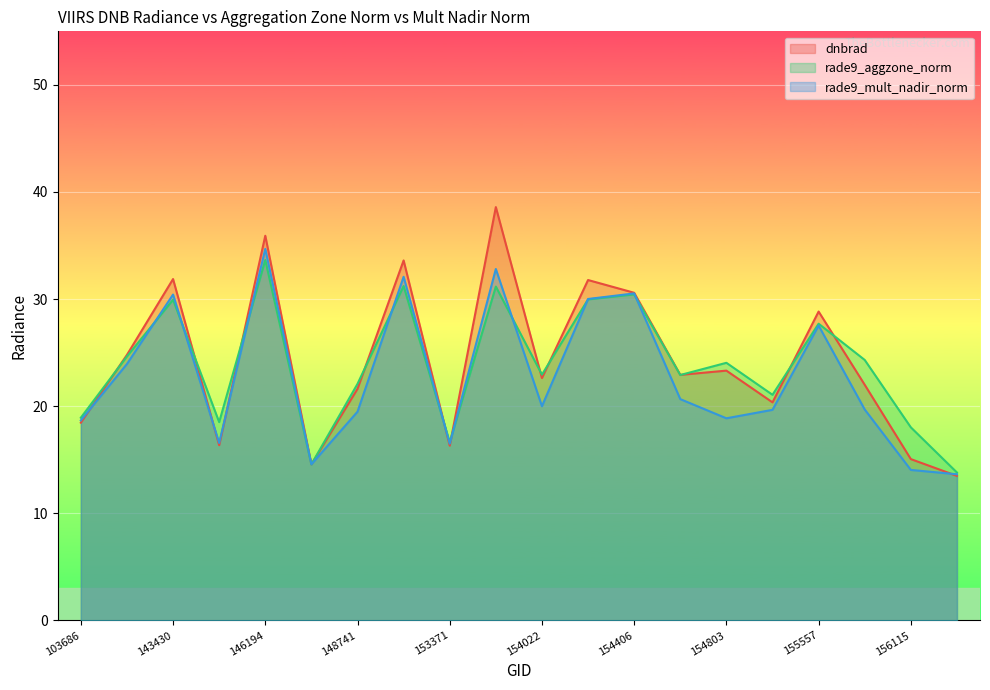

Which series has the largest range (max minus min)?

dnbrad